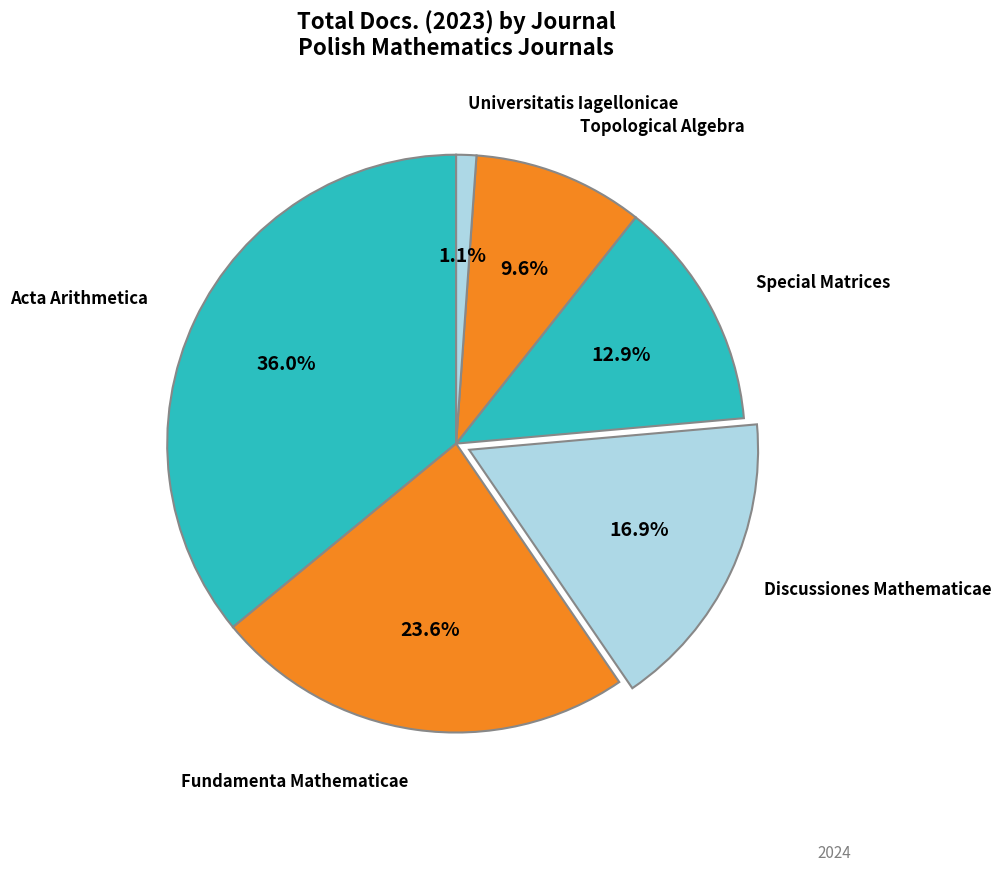

To the nearest percent, what is the average slice percentage?

17%